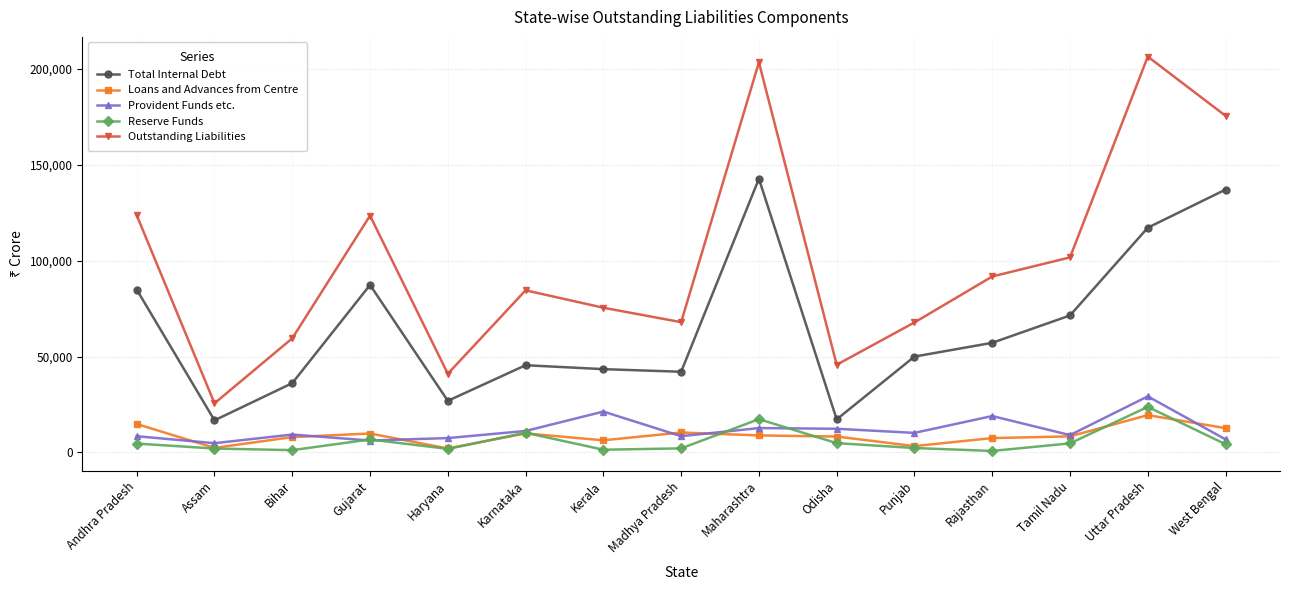

What is the value of the Total Internal Debt point at the 9th from the left?

142714